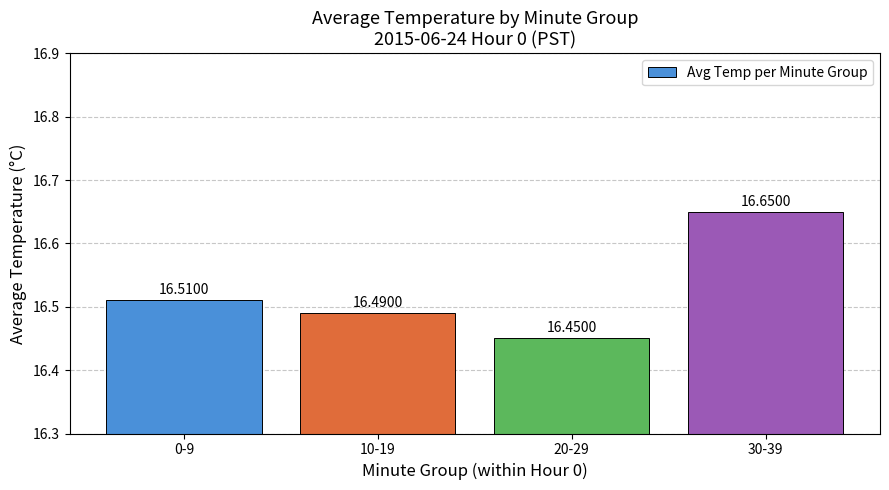

How many data points does each series have?

4